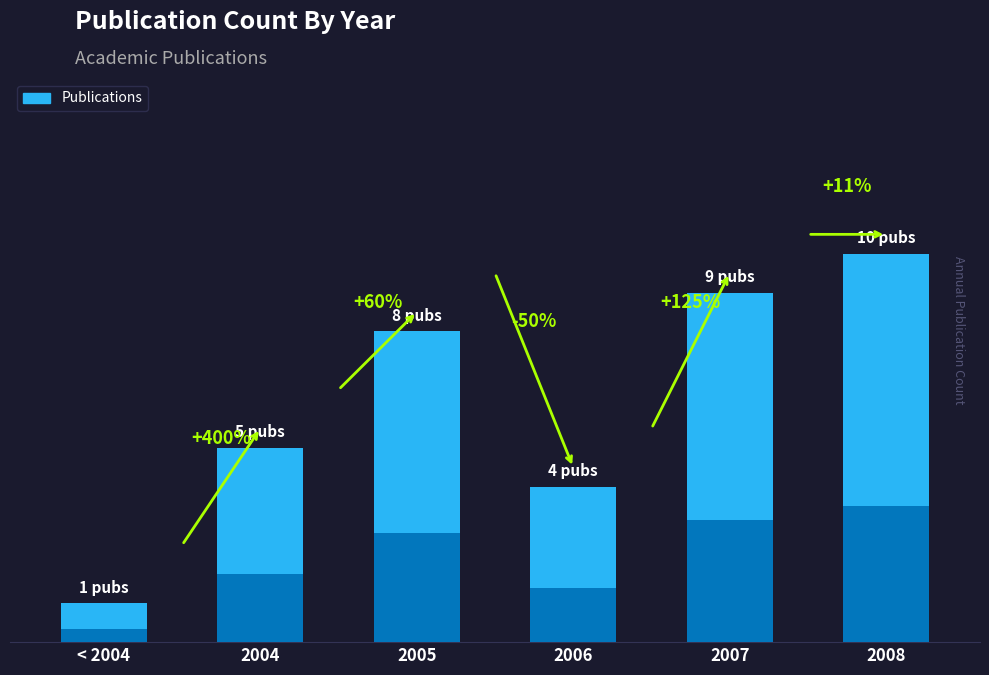

What is the change in value from < 2004 to 2008?

+9